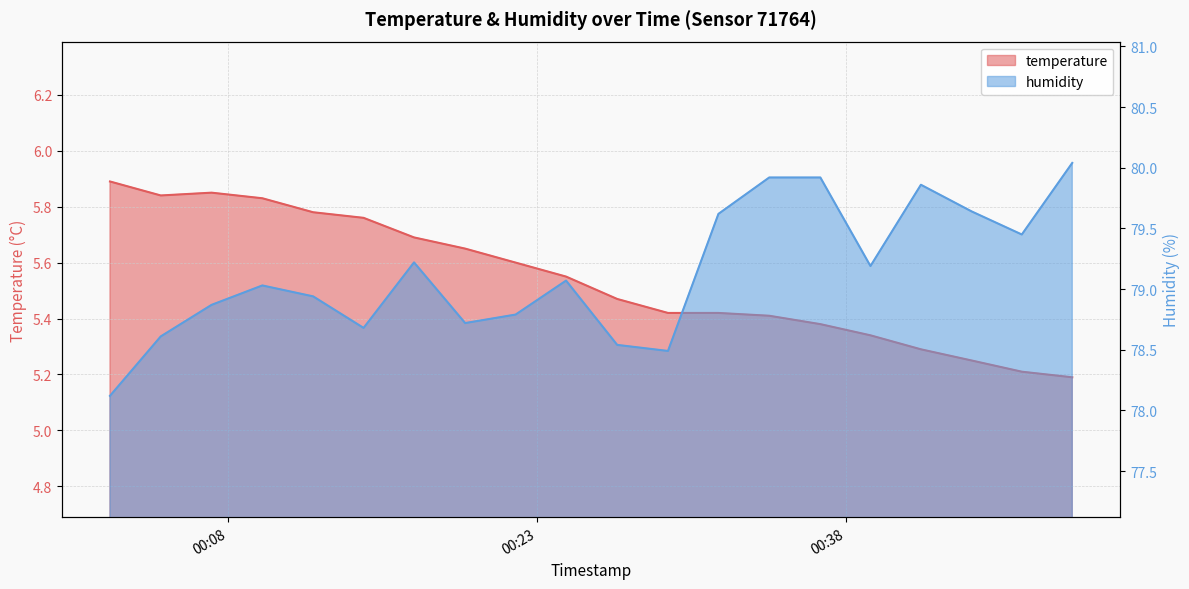

Rank the series at 2023-04-26T00:07:11 from lowest to highest value.

temperature, humidity